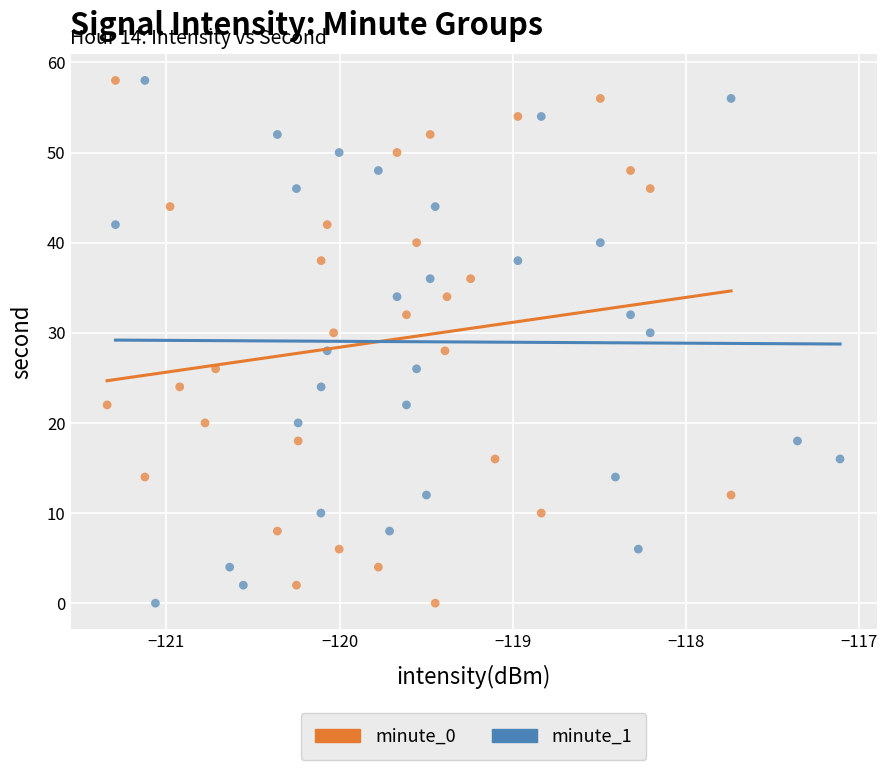

What are all the series names shown in the legend?

minute_0, minute_1